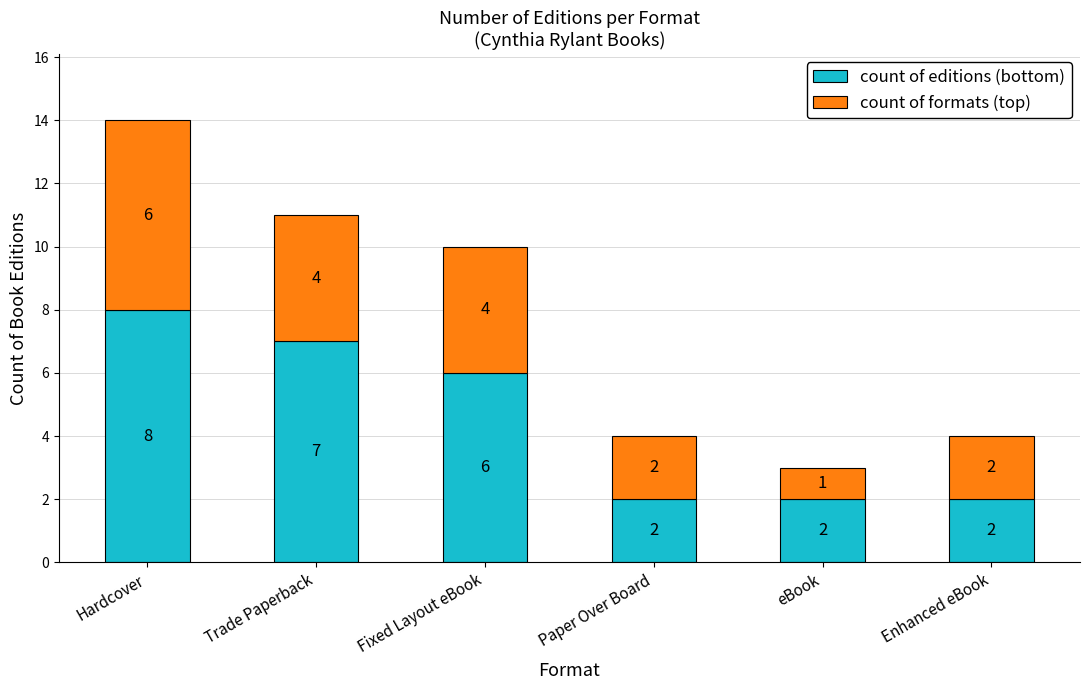

How many data points in count of editions (bottom) are less than 6?

3